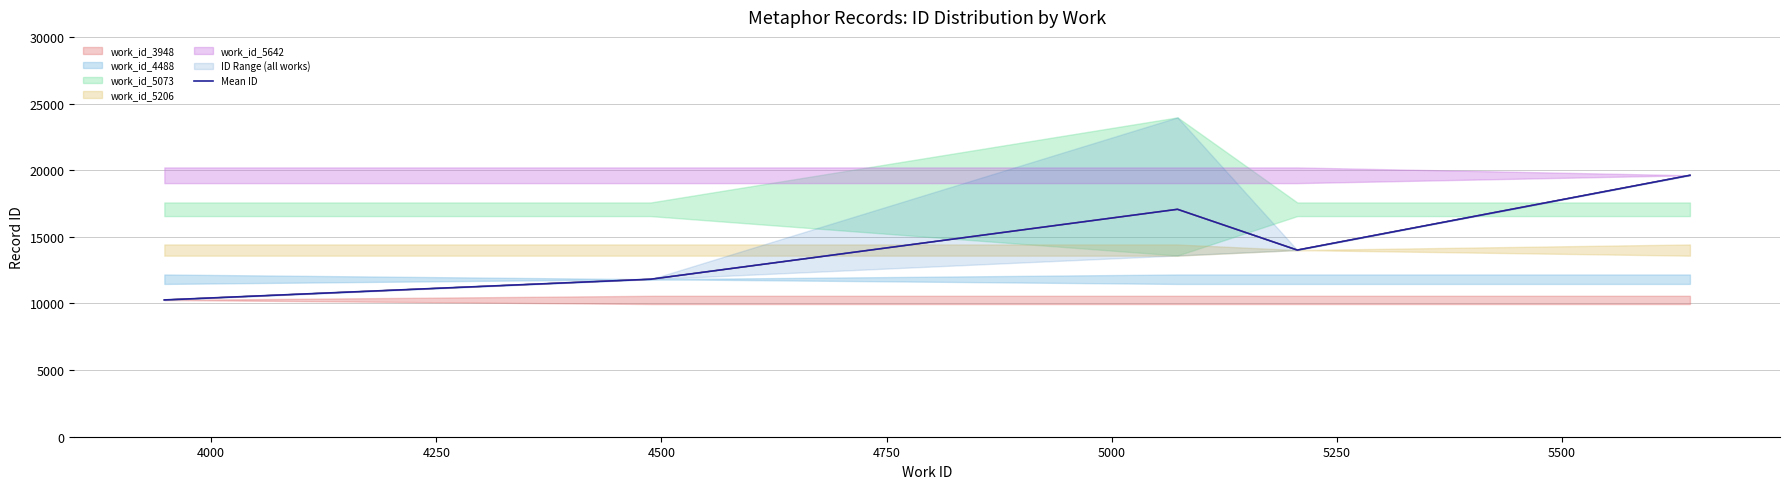

What is the maximum value for Mean ID?

19616.0